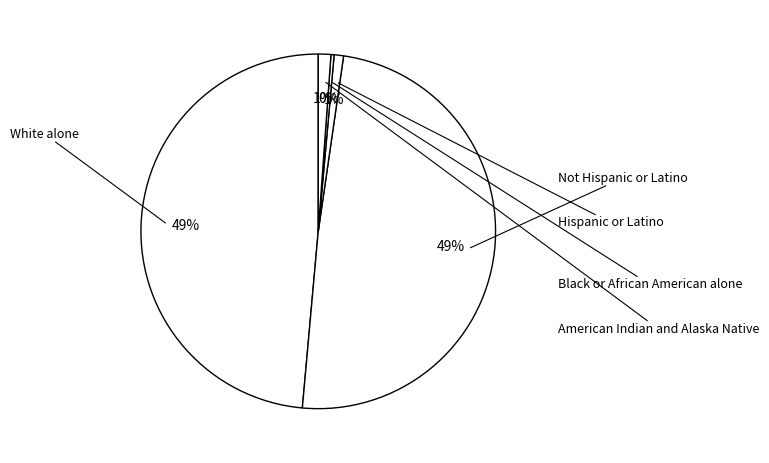

How many segments does this pie chart have?

5